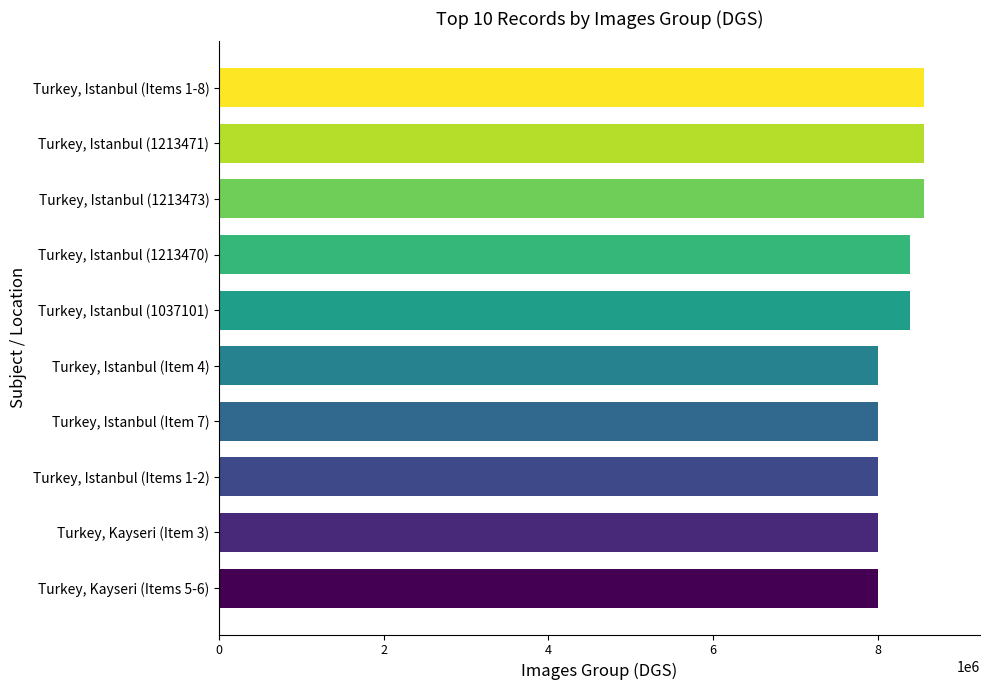

Is it true that the value at Turkey, Kayseri (Item 3) is 11565134?

False